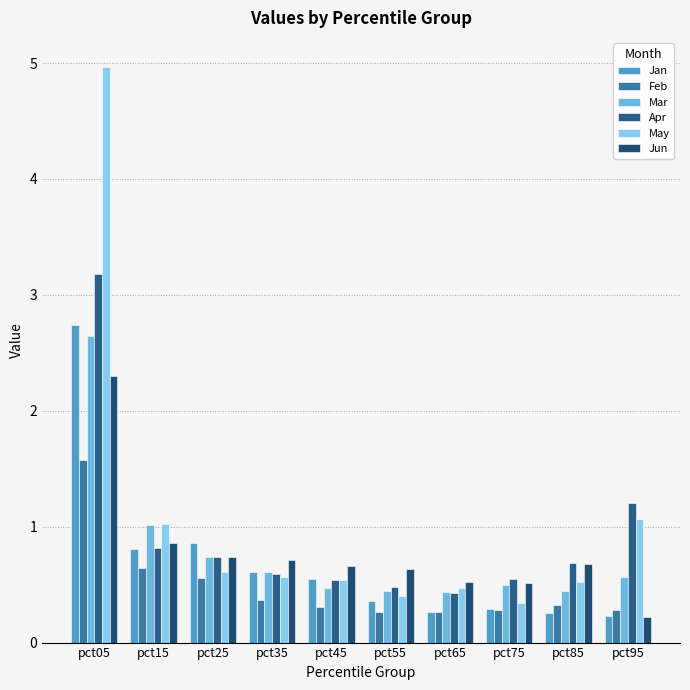

How many groups of bars are there?

10